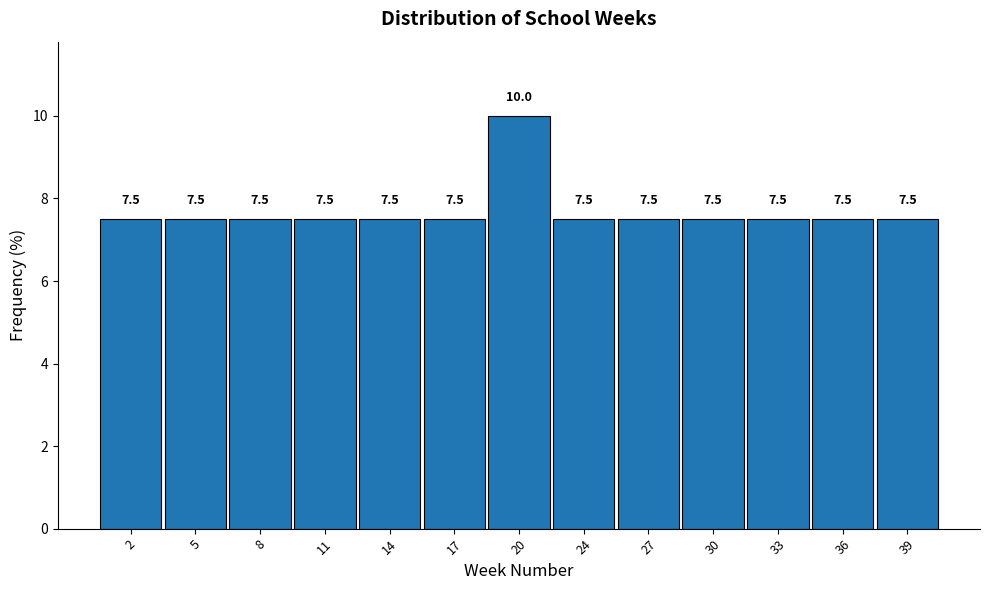

Reading left to right, list all the values displayed in this chart.

2=7.5	5=7.5	8=7.5	11=7.5	14=7.5	17=7.5	20=10.0	24=7.5	27=7.5	30=7.5	33=7.5	36=7.5	39=7.5